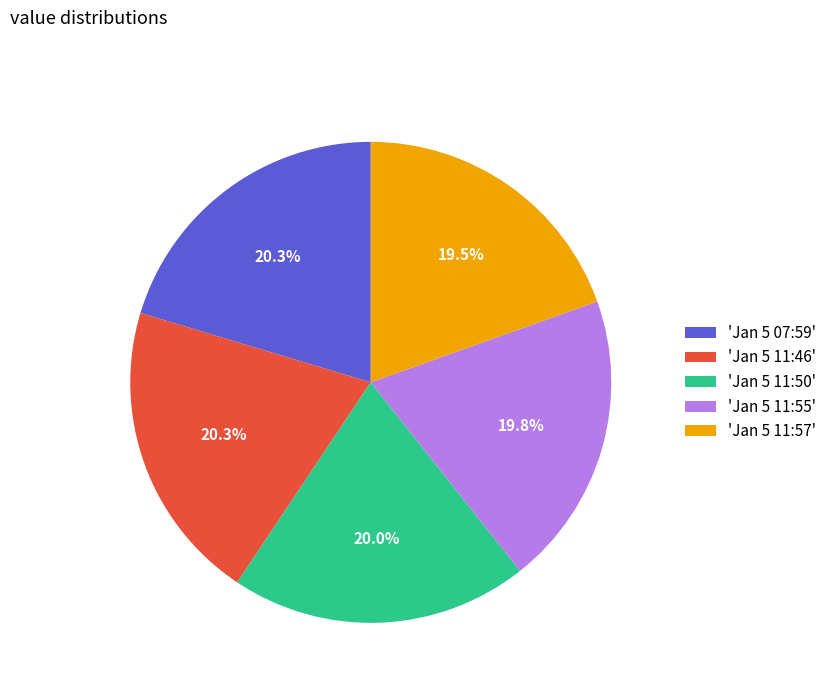

What percentage is NOT represented by 'Jan 5 07:59'?

79.7%